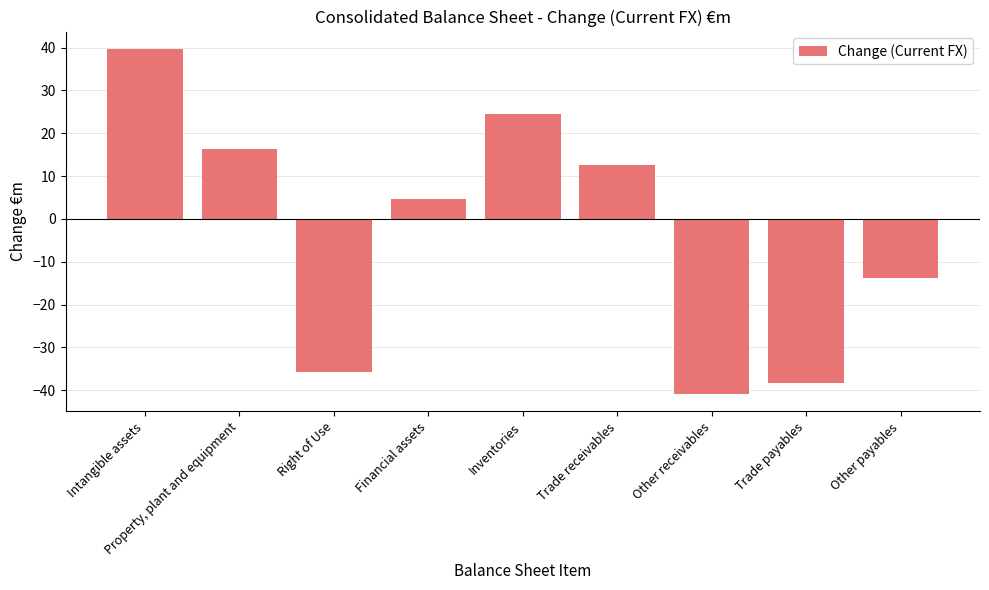

What is the value of the 3rd bar from the left?

-35.8